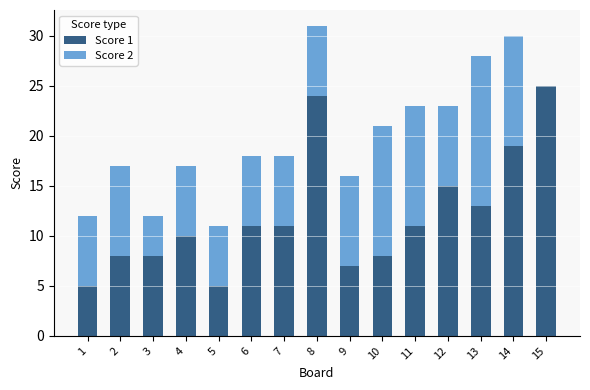

True or false: Score 1 has a value of 16 at 7.

False